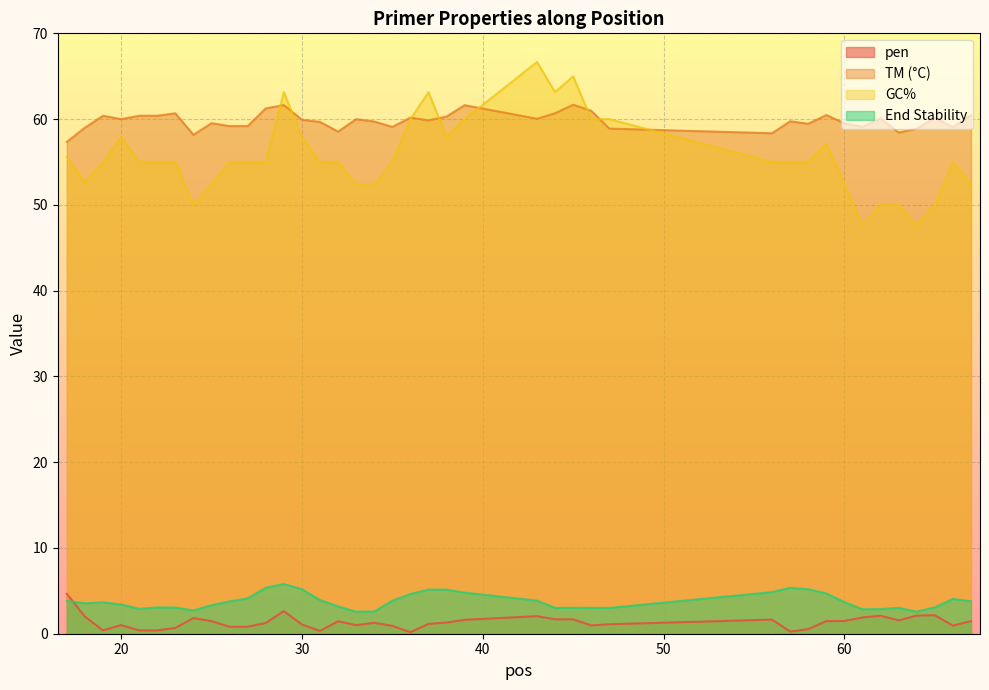

Between which two adjacent categories do PRIMER_LEFT_0_GC_PERCENT and PRIMER_LEFT_0_TM first intersect?

28 and 29